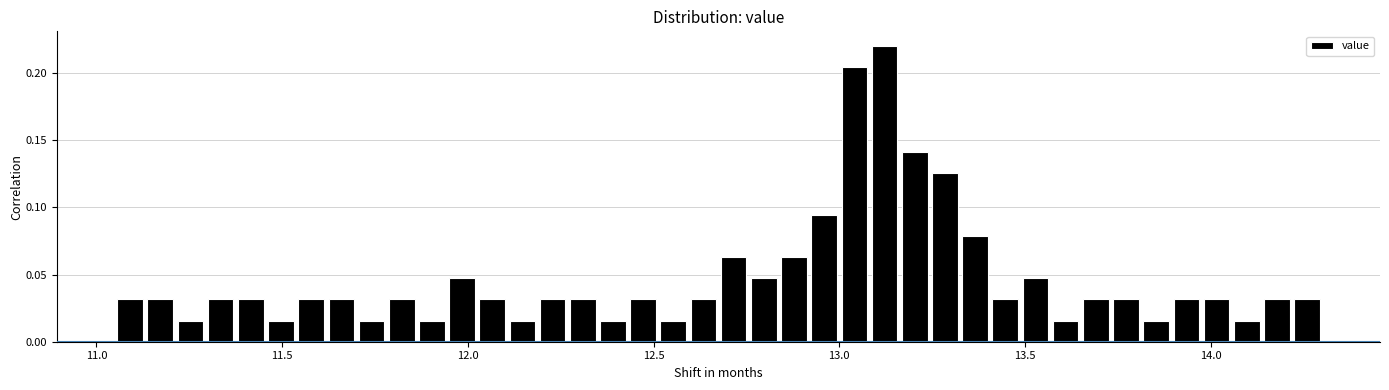

Around what value on the x-axis is the tallest bar? Give the approximate position of its centre, as read against the axis.

13.10